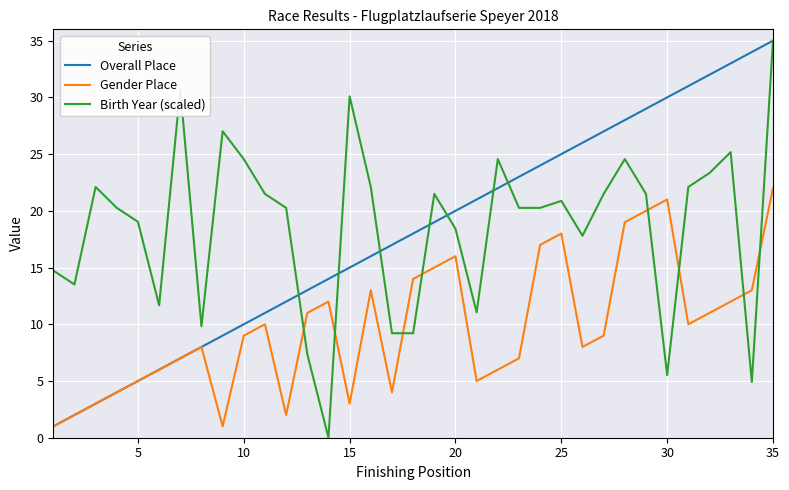

What is the highest value of the Birth Year (scaled) series?

35.0